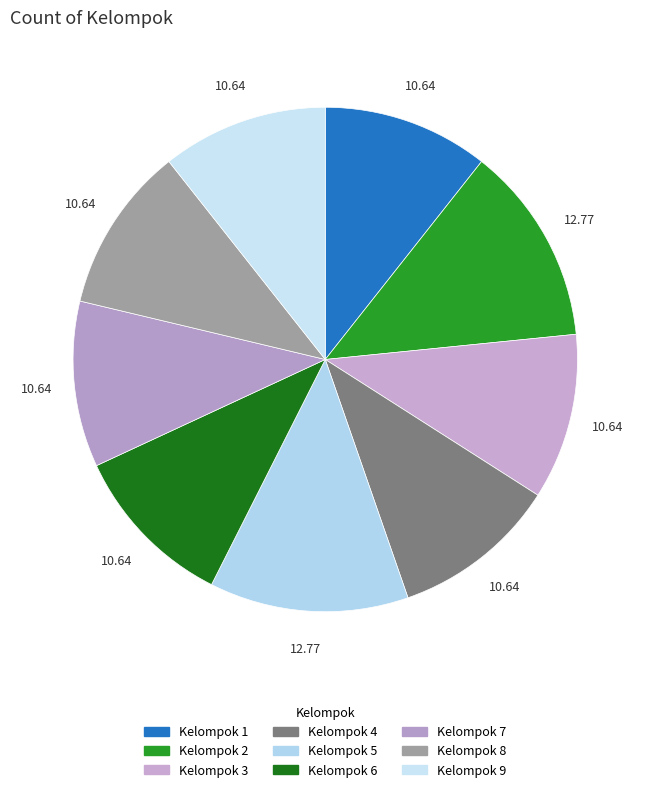

How many segments does this pie chart have?

9